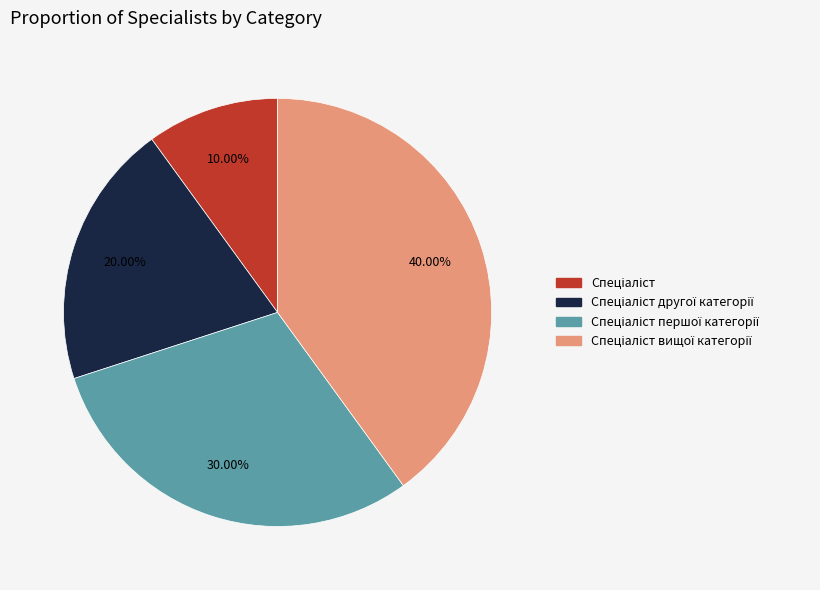

Is there any slice that represents more than half of the pie?

No